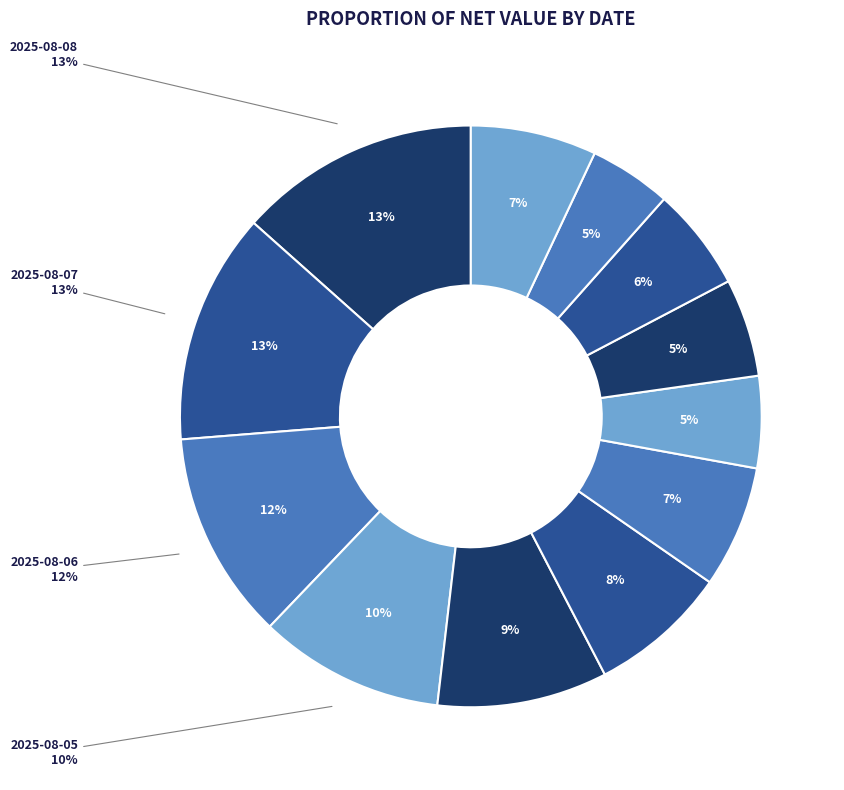

Which has a higher value, 2025-07-25 or 2025-08-07?

2025-08-07